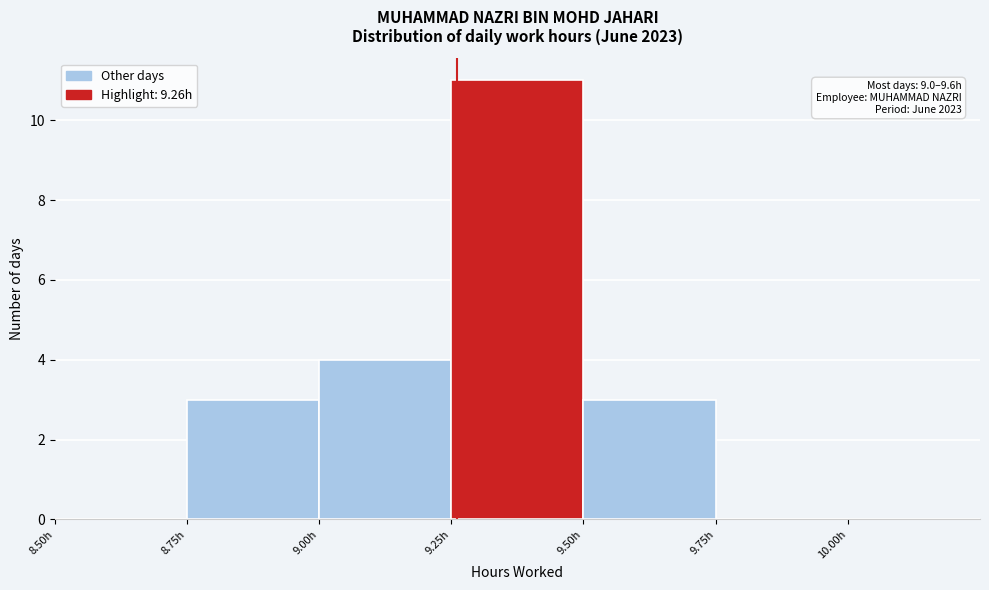

Which range on the x-axis has the tallest bar?

9.25 to 9.50